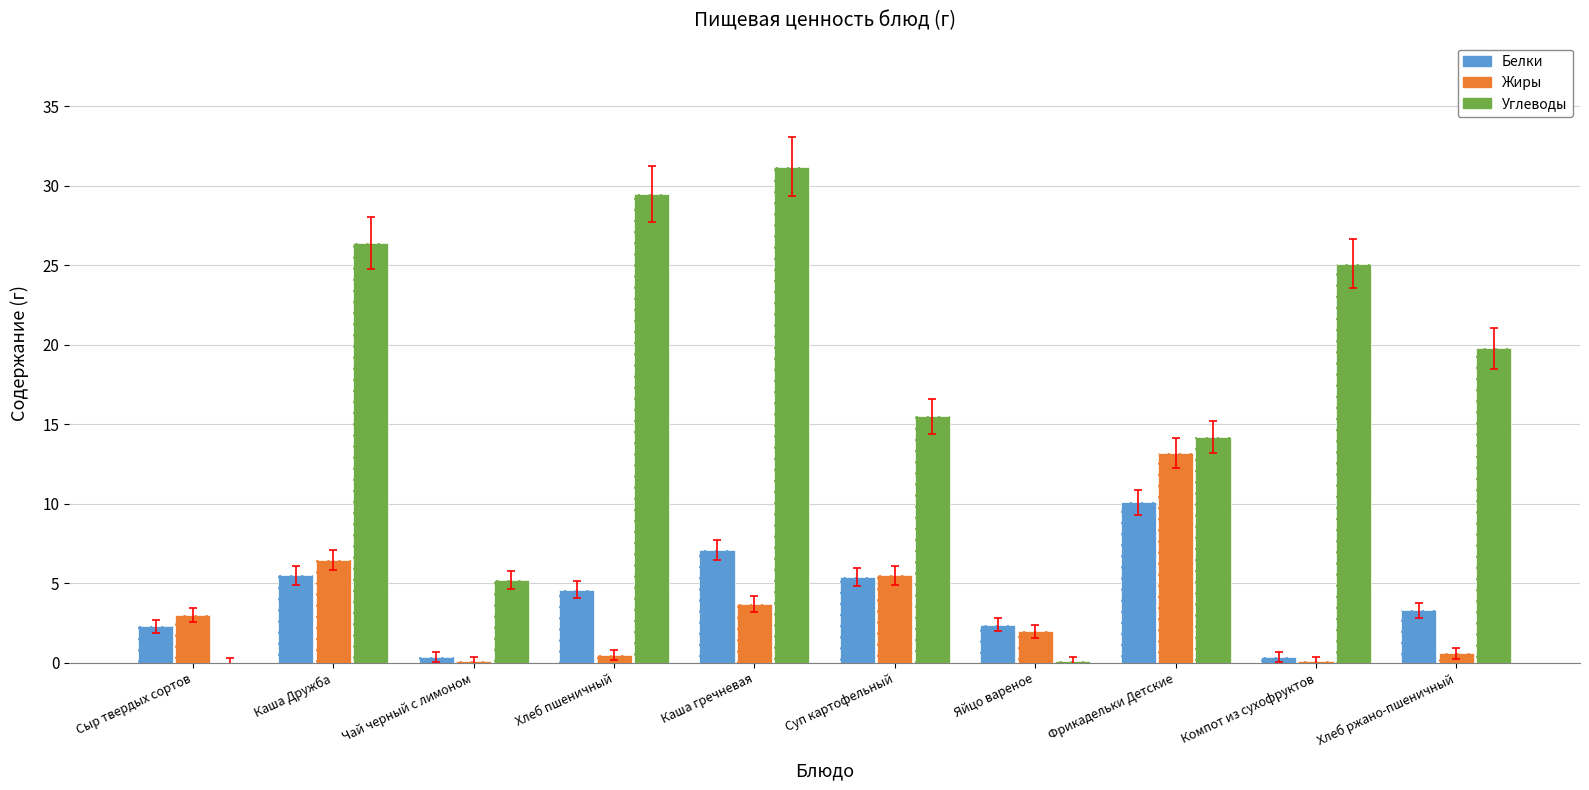

Reading left to right, transcribe all the data shown in this chart.

Белки: Сыр твердых сортов=2.3	Каша Дружба=5.5	Чай черный с лимоном=0.4	Хлеб пшеничный=4.6	Каша гречневая=7.1	Суп картофельный=5.4	Яйцо вареное=2.4	Фрикадельки Детские=10.1	Компот из сухофруктов=0.4	Хлеб ржано-пшеничный=3.3
Жиры: Сыр твердых сортов=3.0	Каша Дружба=6.5	Чай черный с лимоном=0.1	Хлеб пшеничный=0.5	Каша гречневая=3.7	Суп картофельный=5.5	Яйцо вареное=2.0	Фрикадельки Детские=13.2	Компот из сухофруктов=0.1	Хлеб ржано-пшеничный=0.6
Углеводы: Сыр твердых сортов=0.0	Каша Дружба=26.4	Чай черный с лимоном=5.2	Хлеб пшеничный=29.5	Каша гречневая=31.2	Суп картофельный=15.5	Яйцо вареное=0.1	Фрикадельки Детские=14.2	Компот из сухофруктов=25.1	Хлеб ржано-пшеничный=19.8